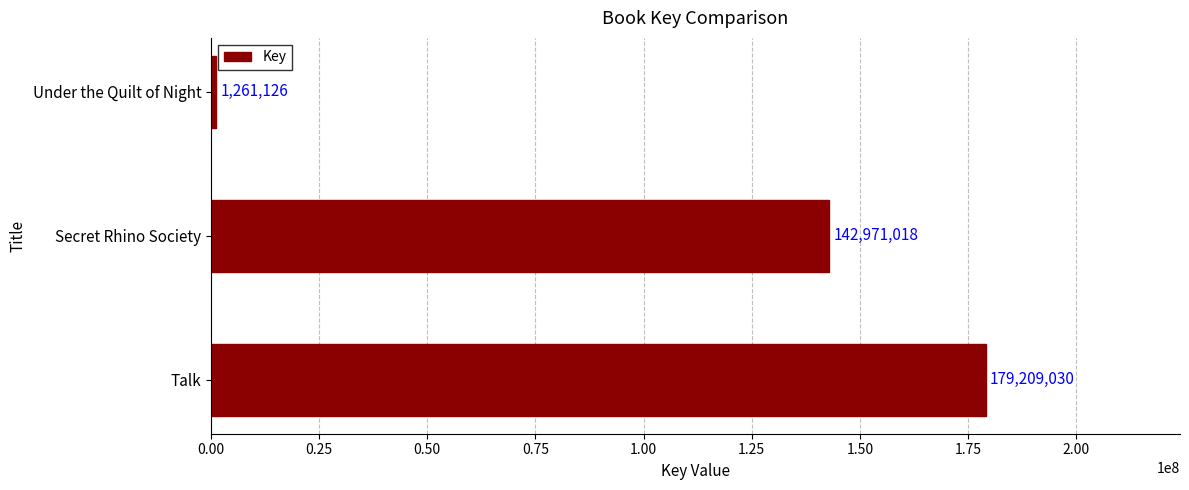

Which label corresponds to the smallest value in the chart?

Under the Quilt of Night